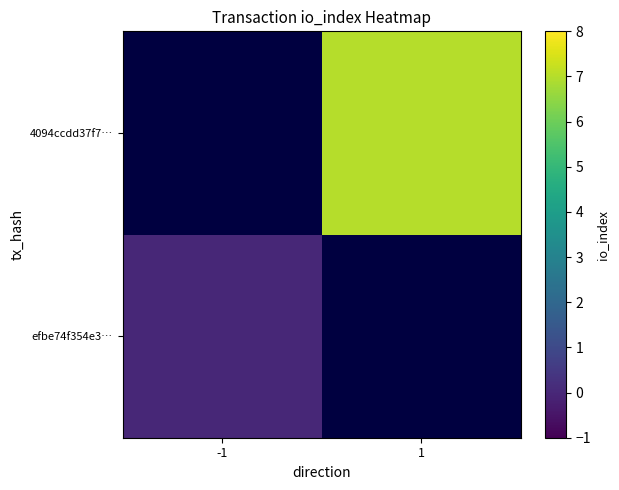

Is the value of 4094ccdd37f7… at 1 greater than the value of efbe74f354e3… at 1?

No